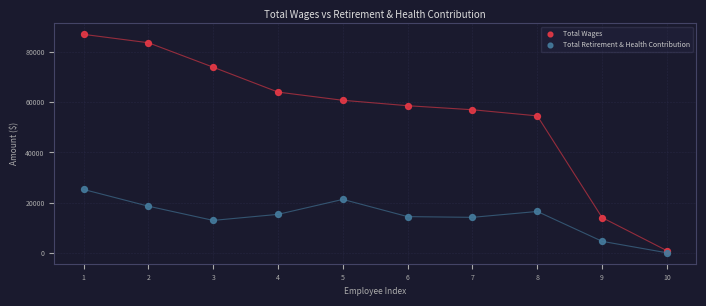

Across all series, what Y value is closest to 43497?

54496